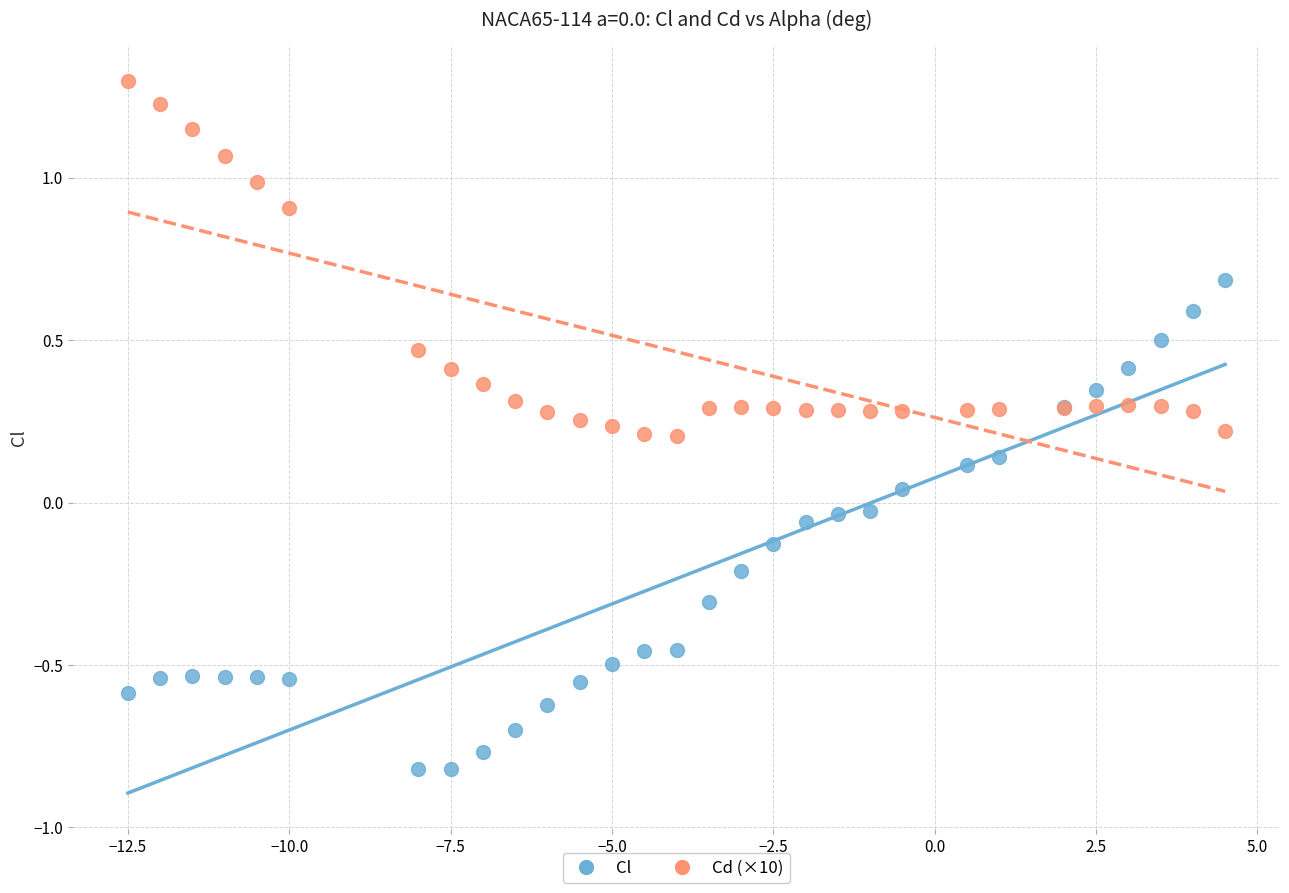

Which series has the largest Y range (max minus min)?

Cl